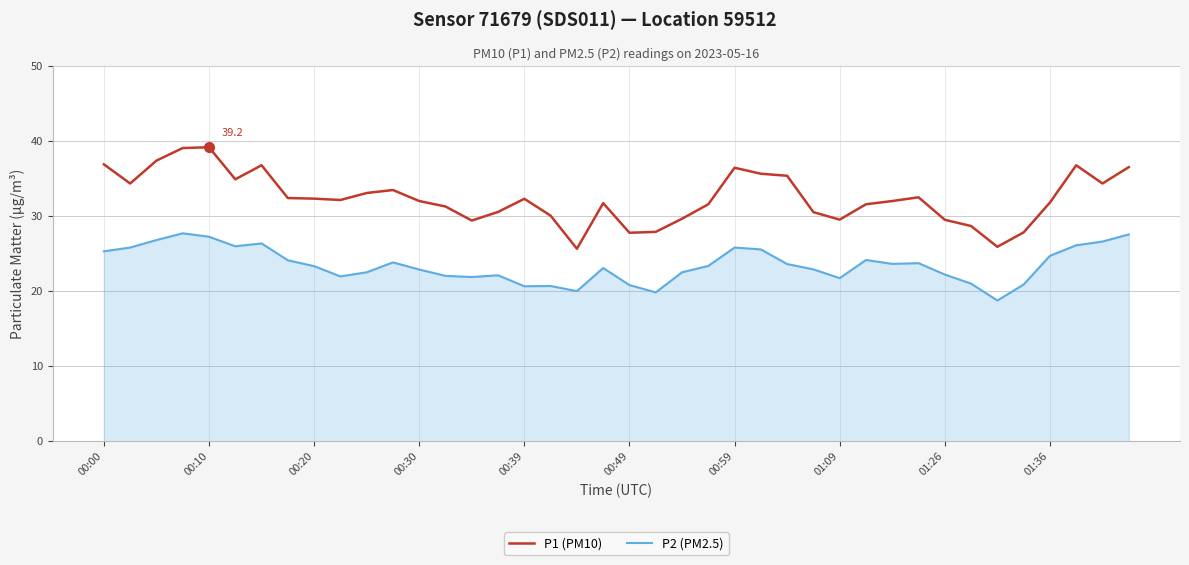

What is the lowest value of the P2 (PM2.5) series?

18.8